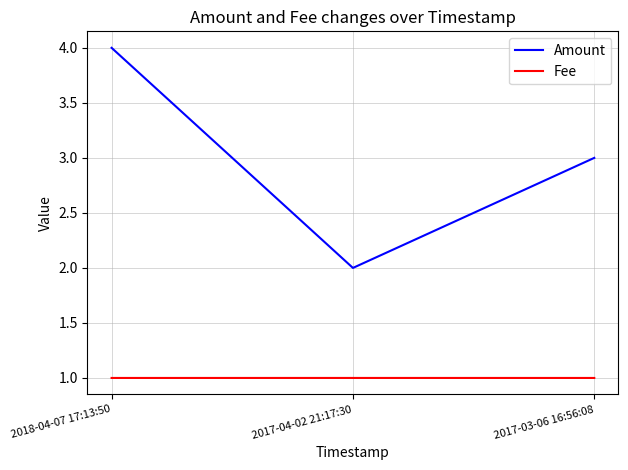

Reading left to right, transcribe all the data shown in this chart.

Amount: 2018-04-07 17:13:50=4.0	2017-04-02 21:17:30=2.0	2017-03-06 16:56:08=3.0
Fee: 2018-04-07 17:13:50=1.0	2017-04-02 21:17:30=1.0	2017-03-06 16:56:08=1.0